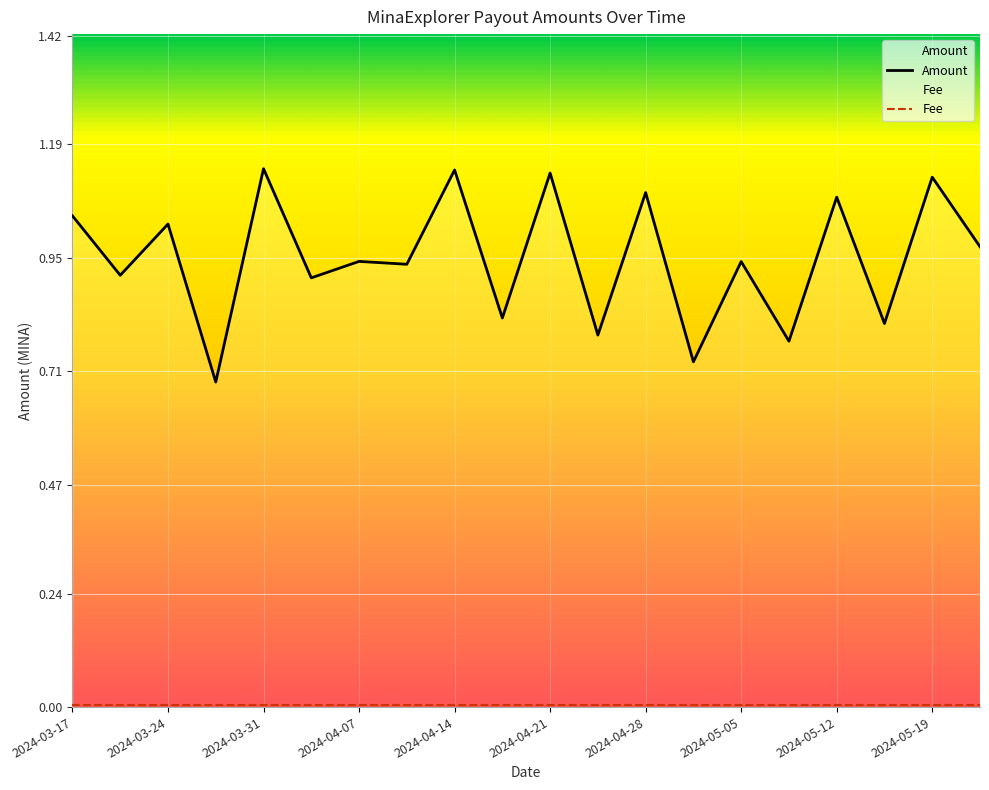

Which series has the largest range (max minus min)?

Amount